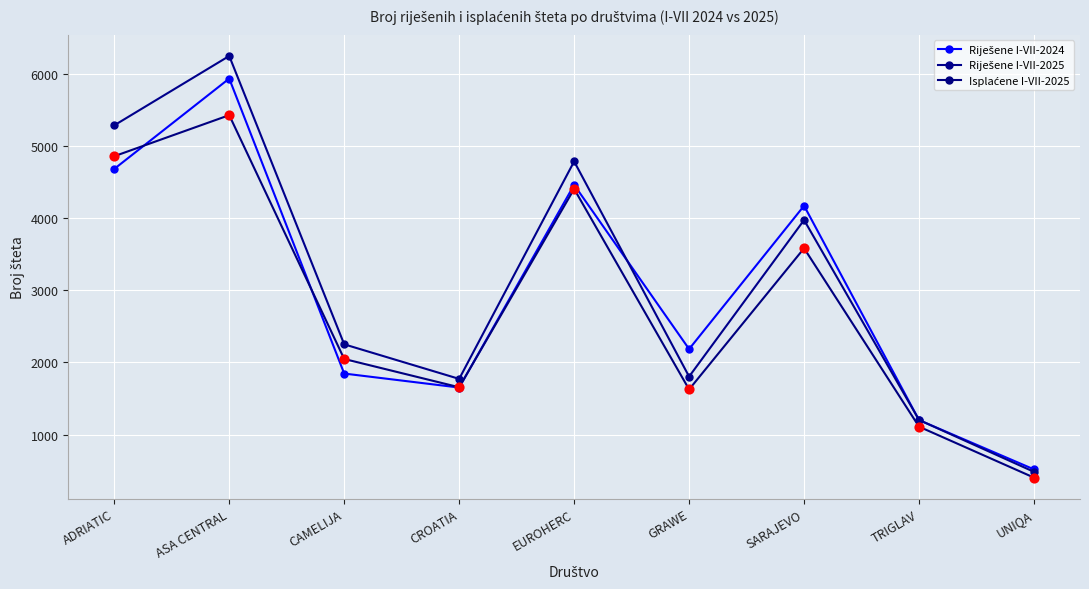

At which category is the sum across all series the highest?

ASA CENTRAL